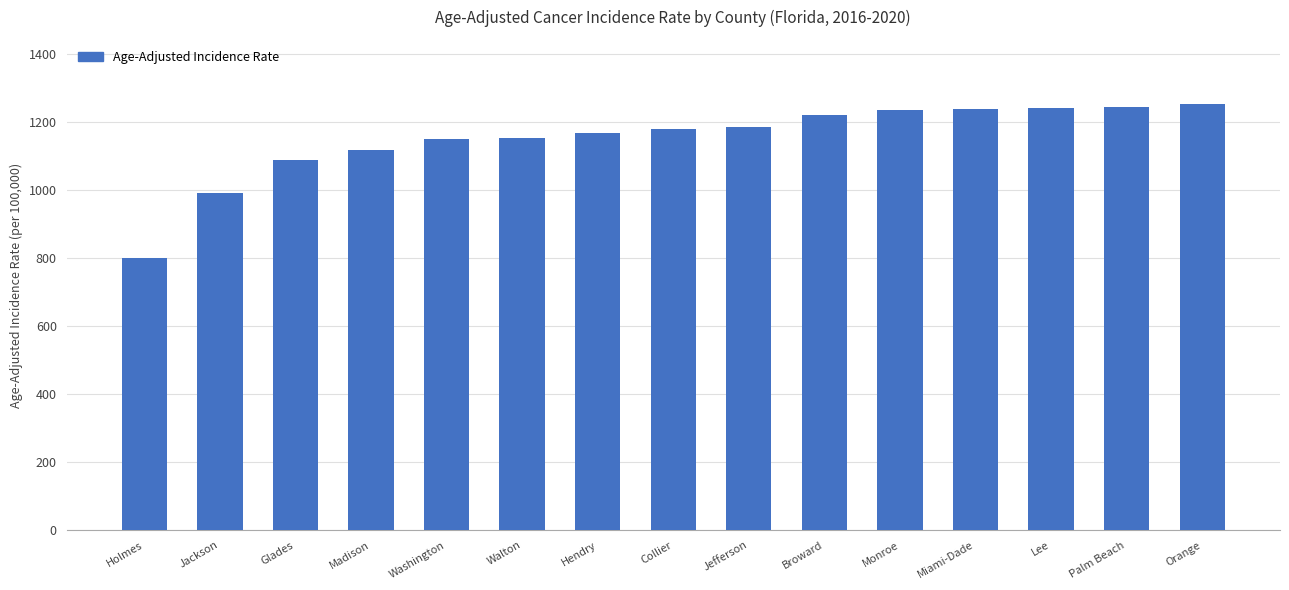

Between Walton and Monroe, which is larger?

Monroe